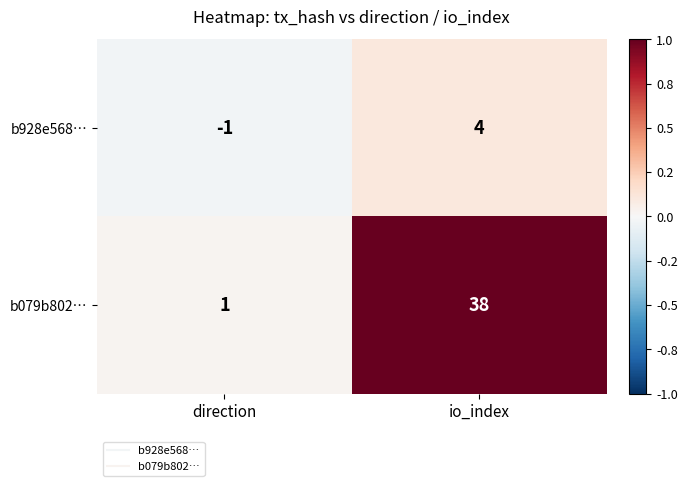

What is the maximum value shown in the chart?

38